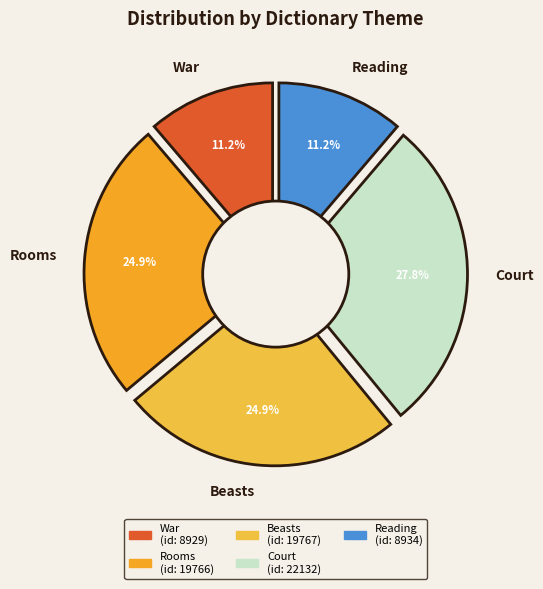

To the nearest percent, what is the combined percentage of Rooms and Reading?

36%